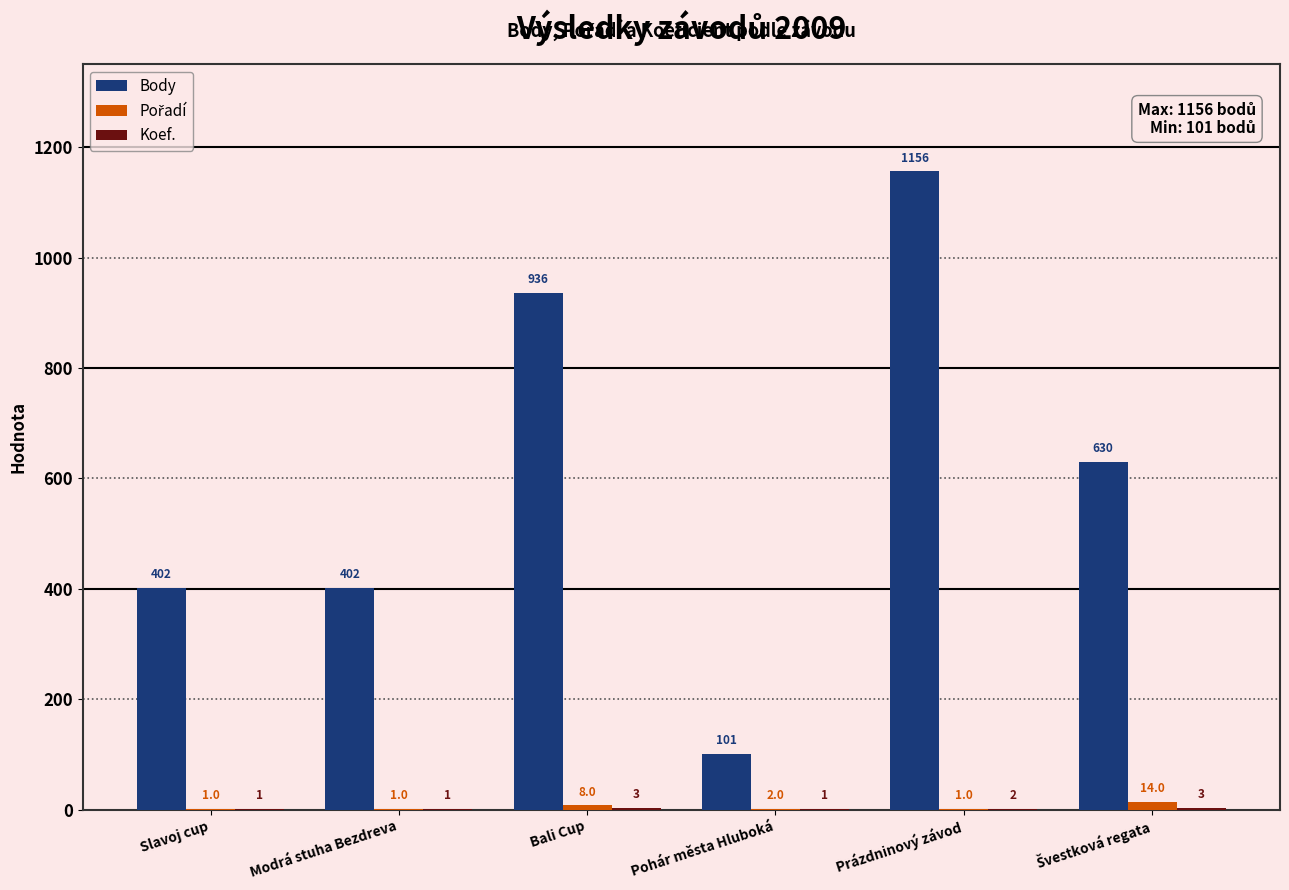

Count the number of categories in the chart.

6